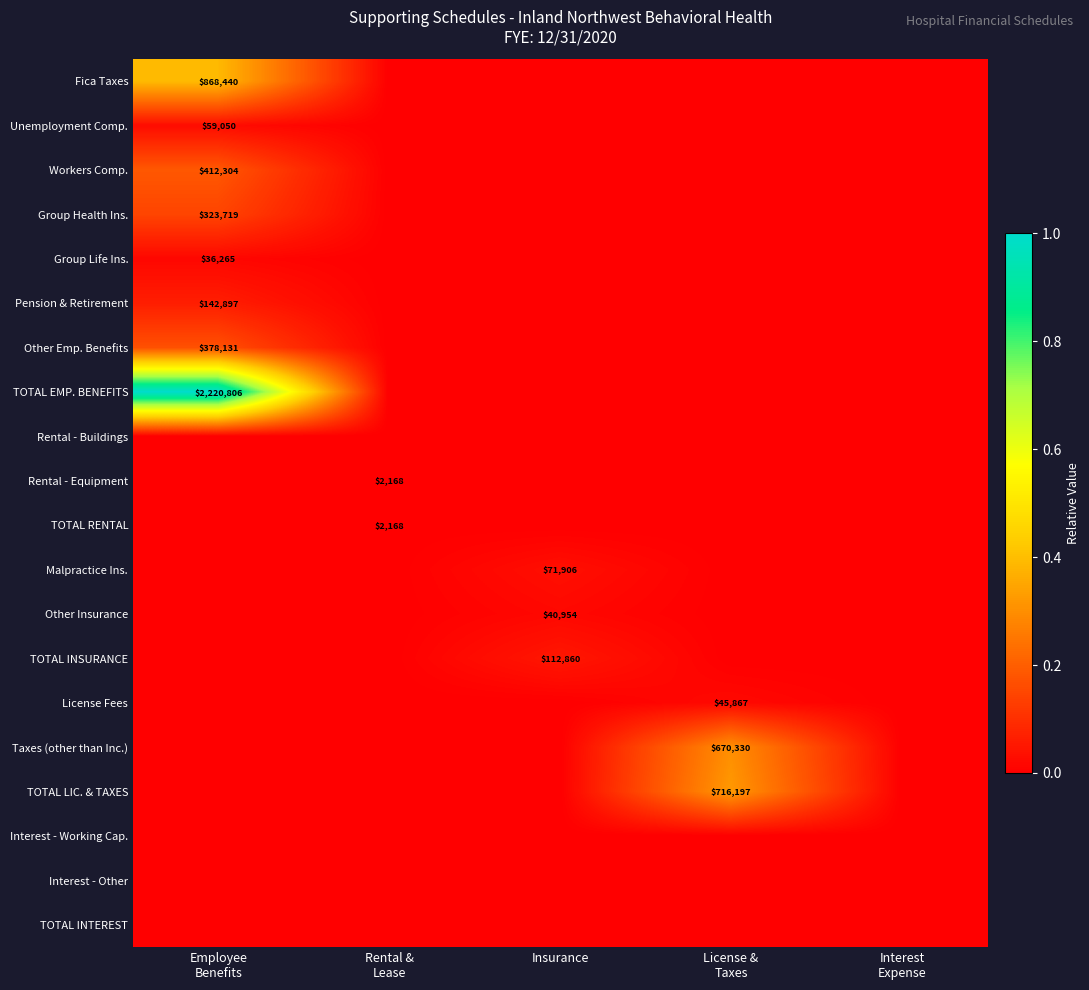

Which series has the largest total across all categories?

TOTAL EMP. BENEFITS